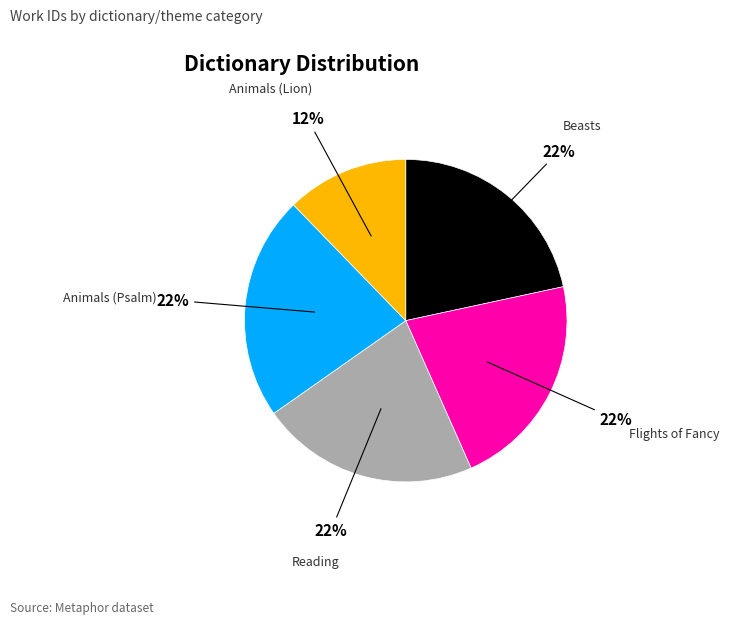

The Flights of Fancy slice represents 16% of the pie. True or false?

False